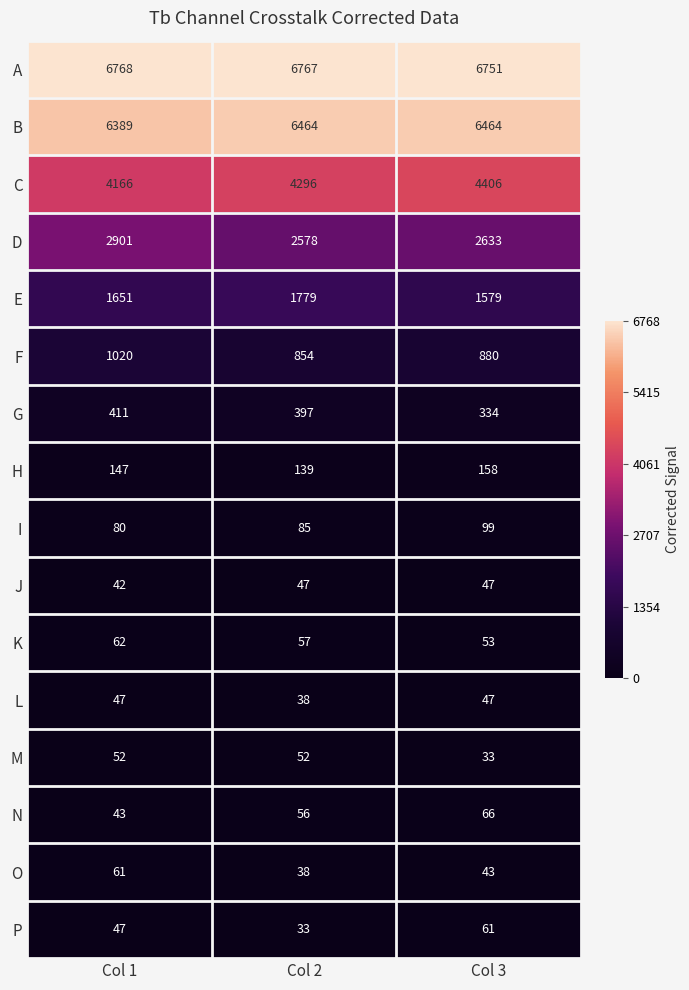

Which label corresponds to the largest value in the chart?

Col 1